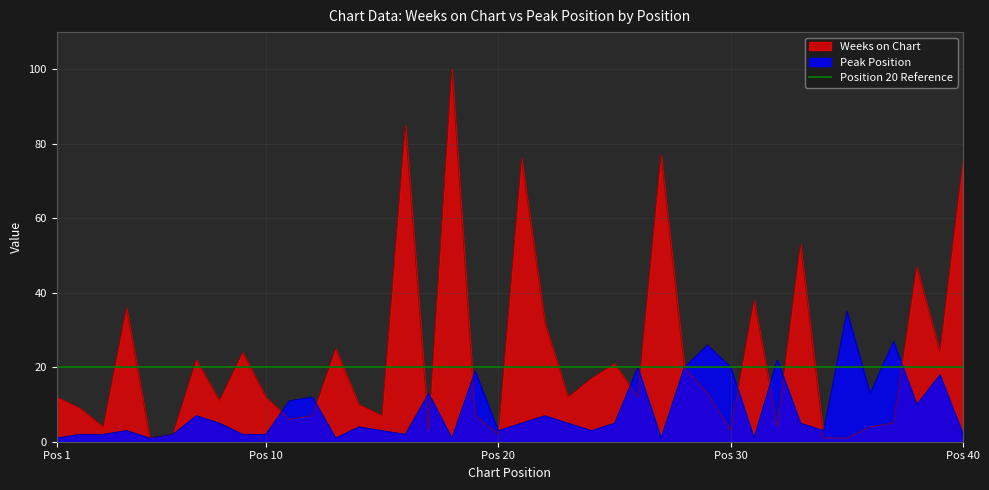

Which series changed the most between 7 and 28?

Peak Position